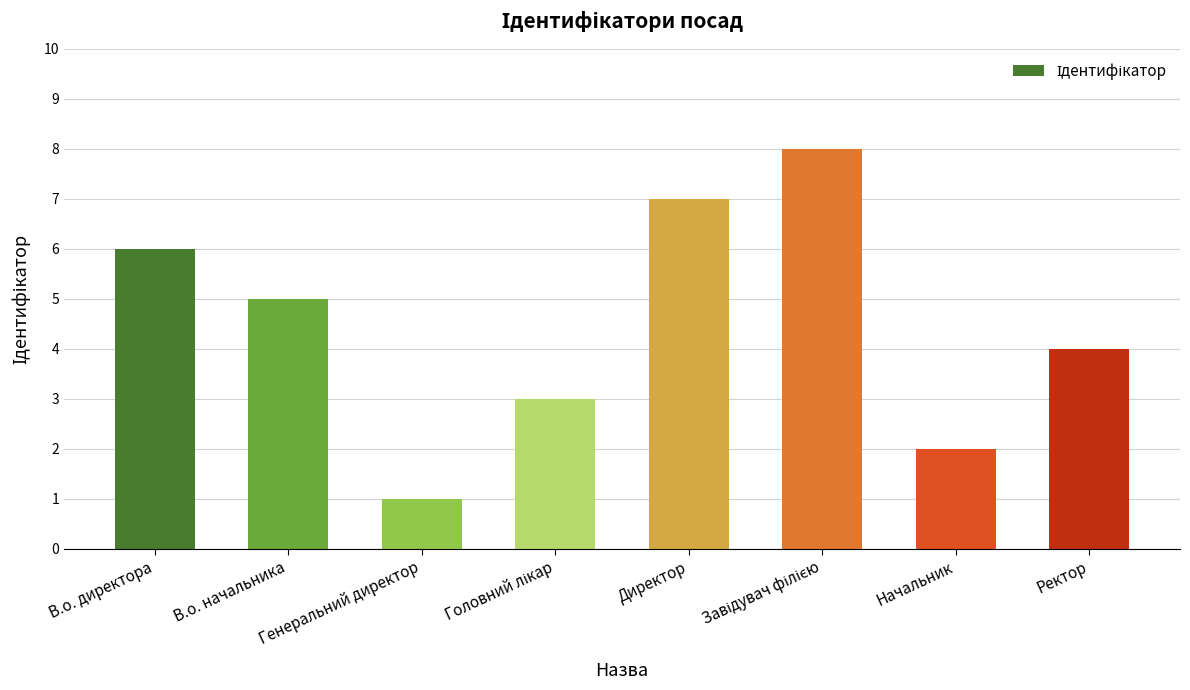

What is the value of the 4th bar from the left?

3